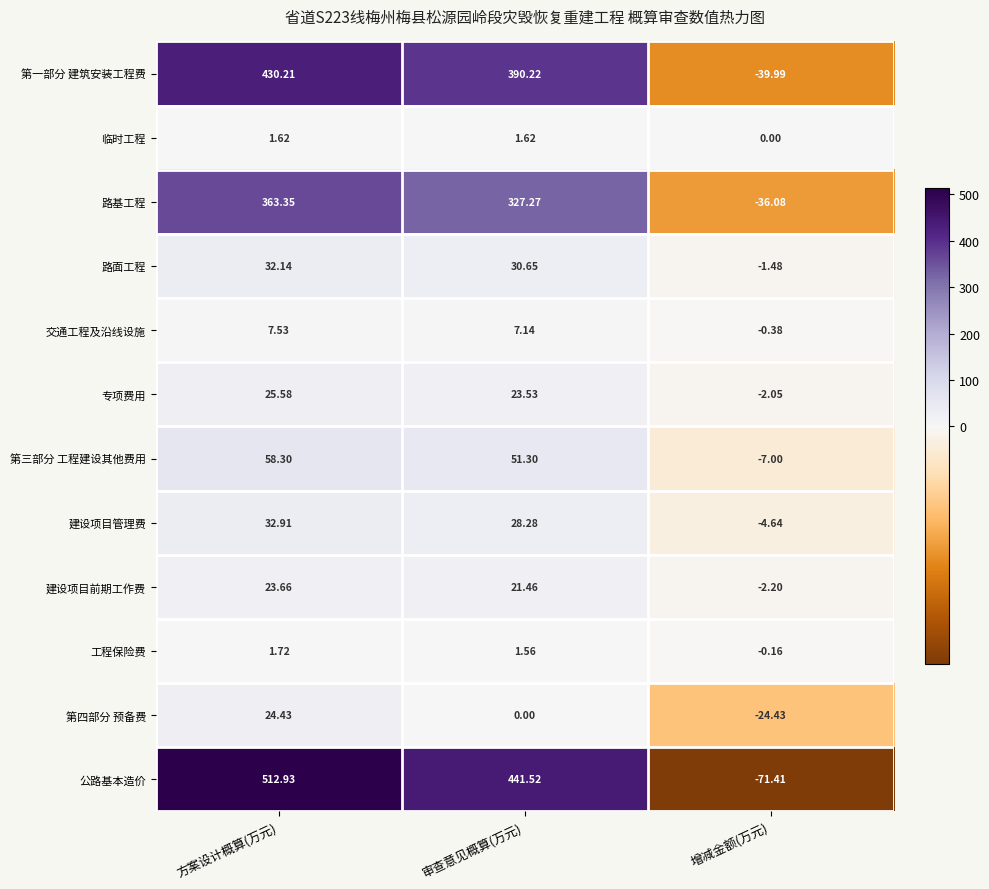

At which label does 工程保险费 first exceed 1?

方案设计概算(万元)